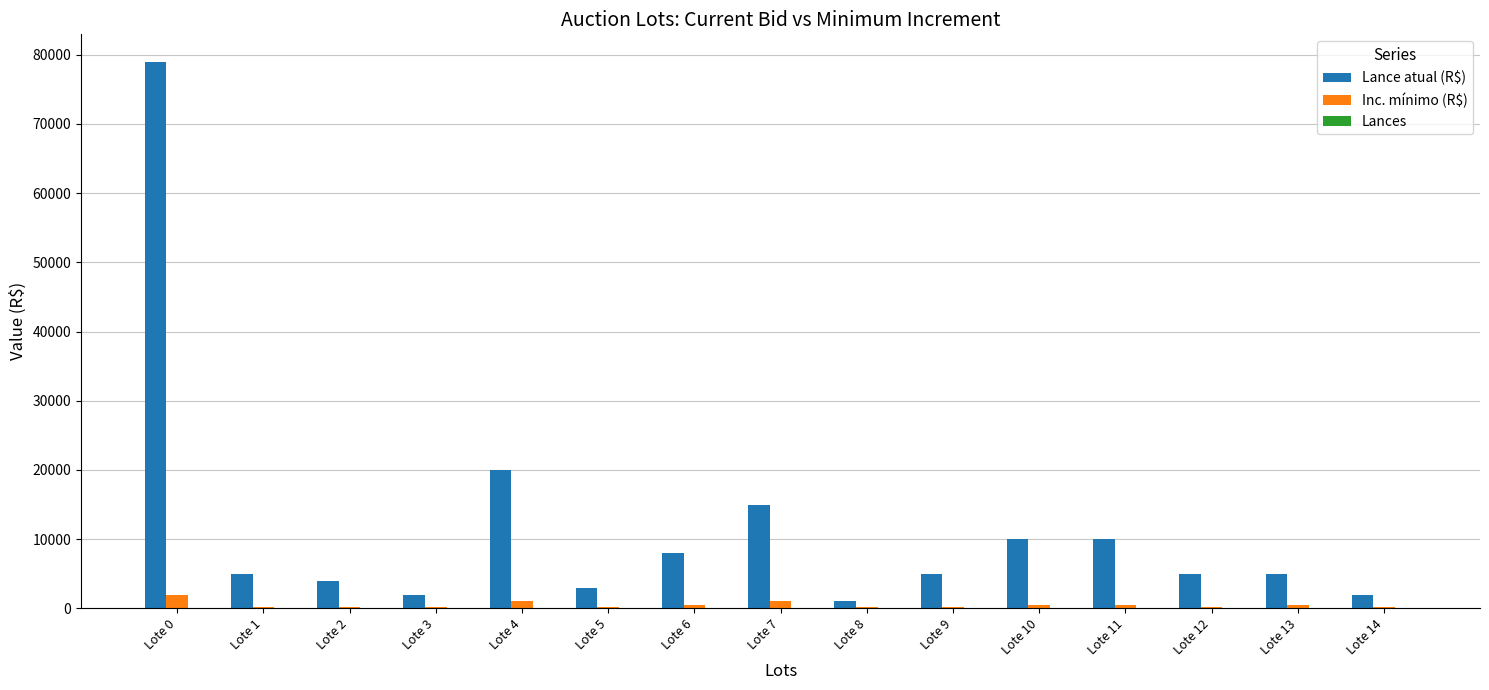

How many series are shown in this chart?

2